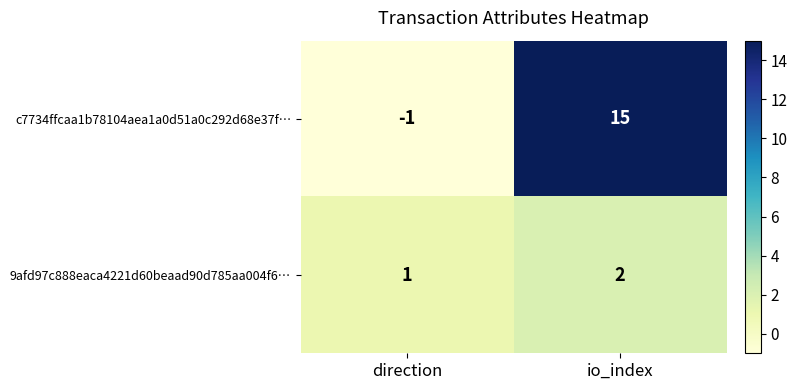

At which label is 9afd97c888eaca4221d60beaad90d785aa004f6… closest to 1?

direction